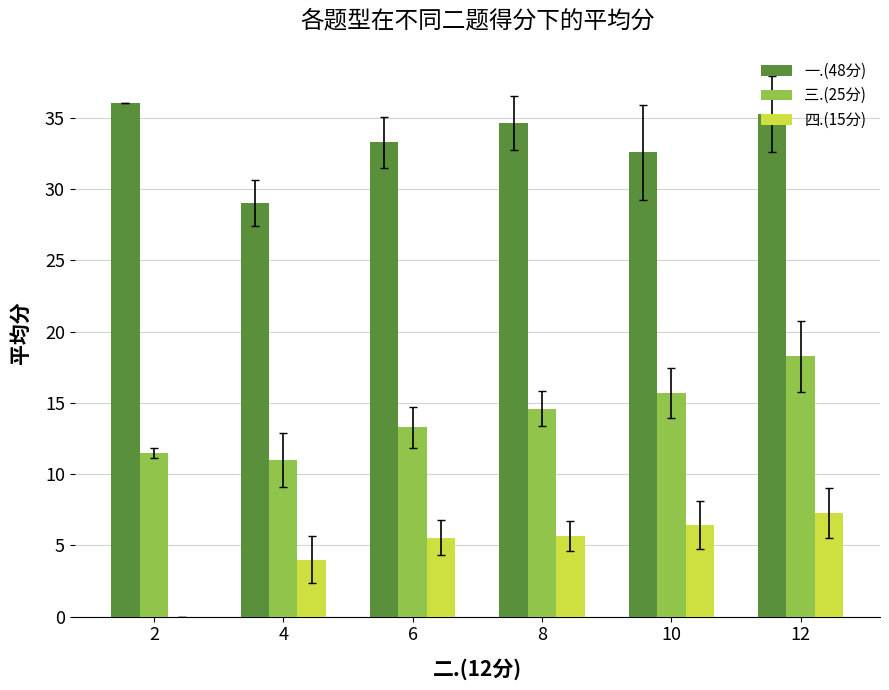

What is the approximate value of 一.(48分) at 4?

29.0